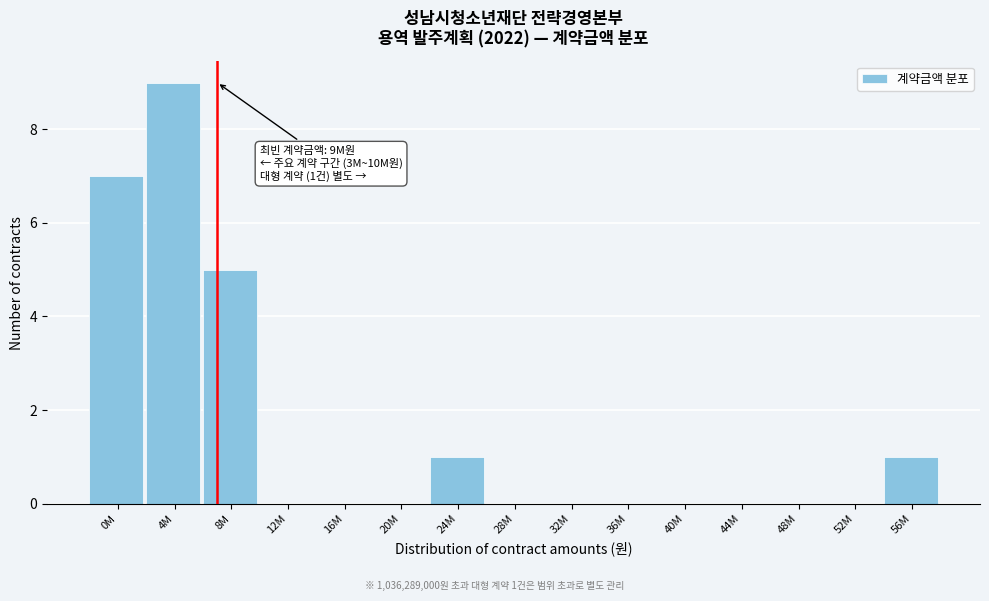

Reading left to right, extract all data points from this chart.

0M=7	4M=9	8M=5	12M=0	16M=0	20M=0	24M=1	28M=0	32M=0	36M=0	40M=0	44M=0	48M=0	52M=0	56M=1